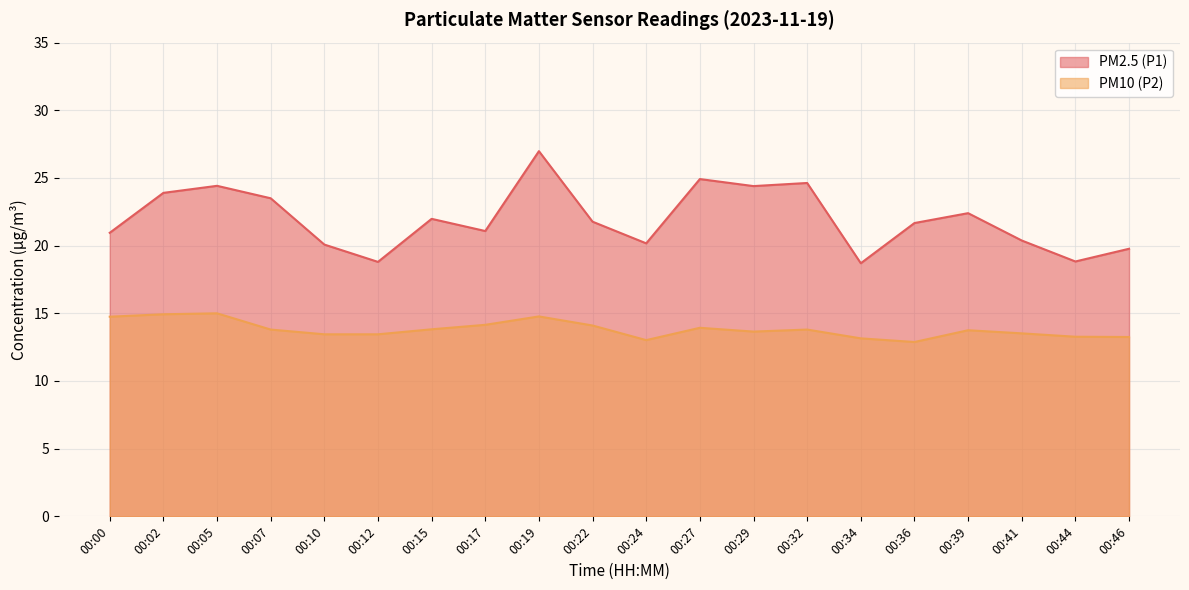

True or false: PM2.5 (P1) has more than 1 points higher than both neighbors.

True